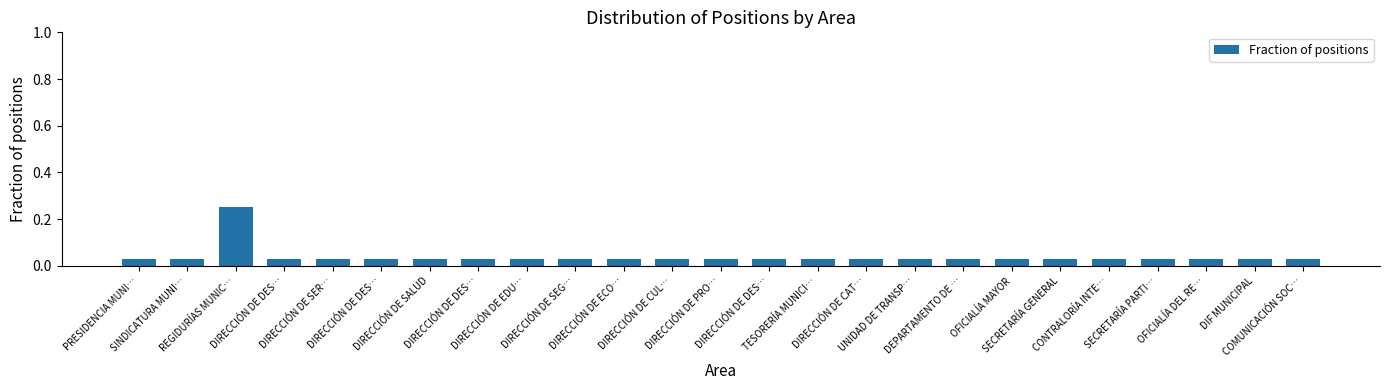

Does the chart contain any negative values?

No